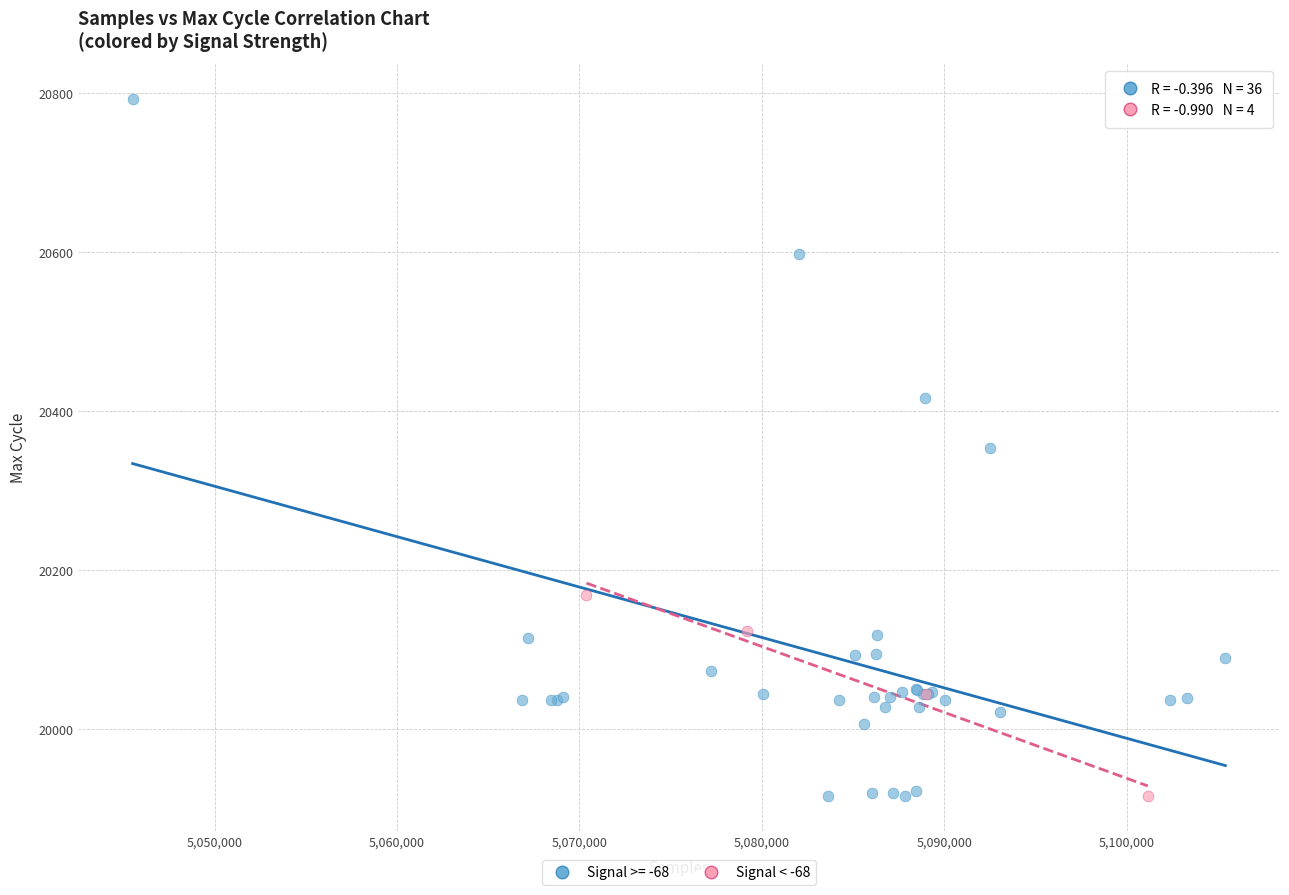

Which series contains the highest Y value?

Signal >= -68